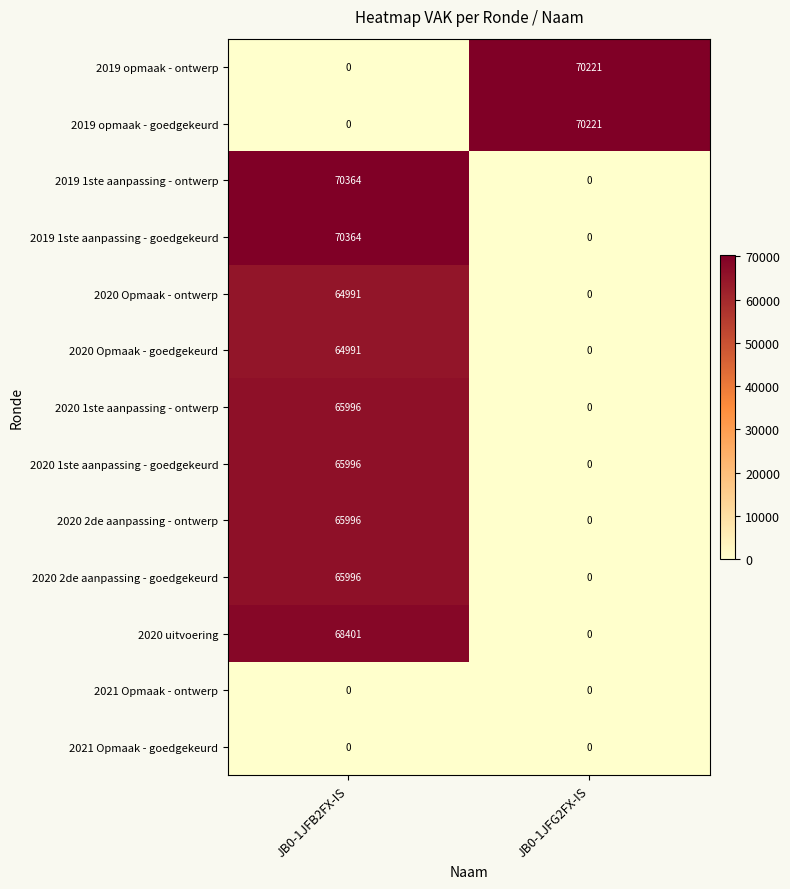

What is the sum of the 2020 uitvoering values at JB0-1JFB2FX-IS and JB0-1JFG2FX-IS?

68401